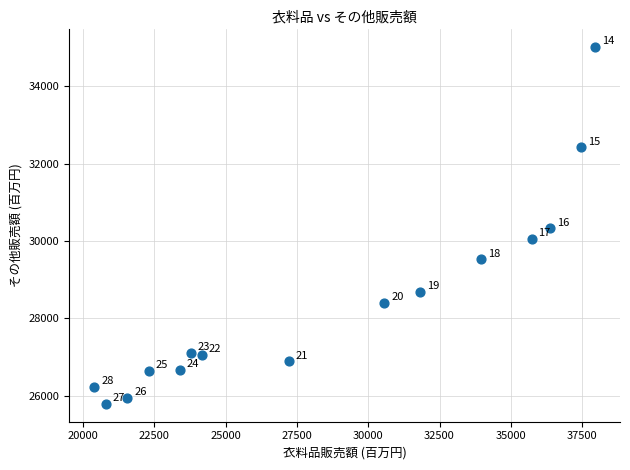

What Y value in the scatter plot is closest to 30398?

30325